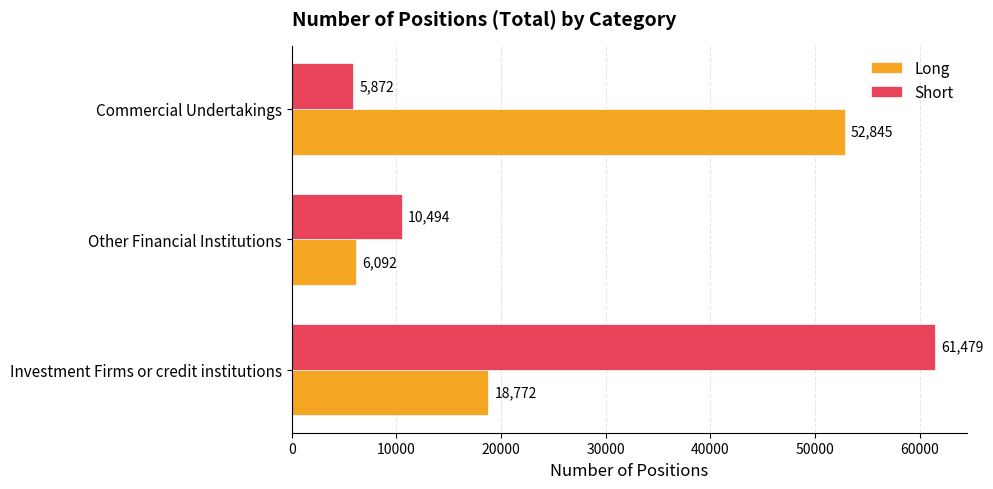

Rank the series at Commercial Undertakings from highest to lowest value.

Long, Short